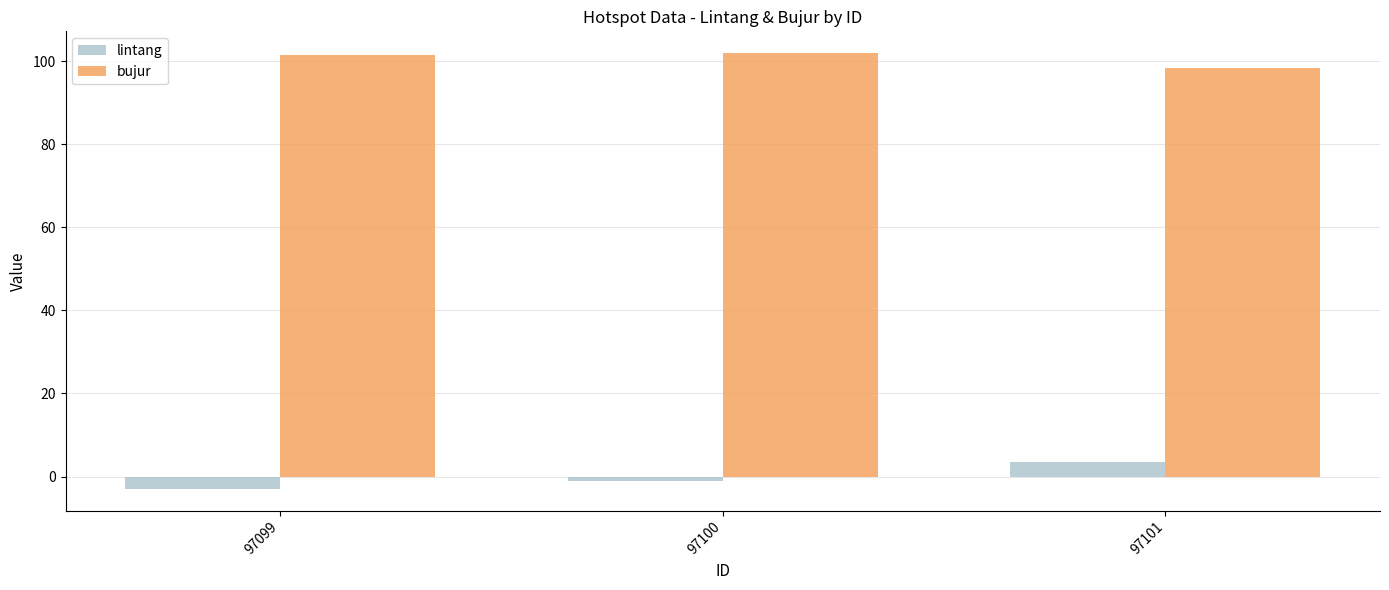

Which category has the highest value in the lintang series?

97101